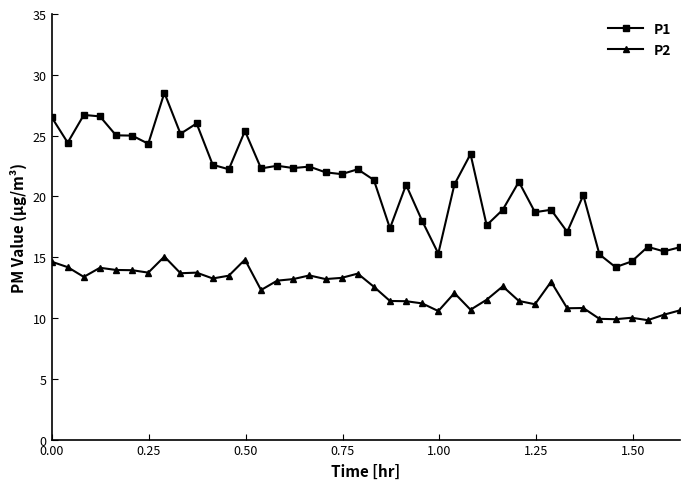

Which series has the largest total across all categories?

P1